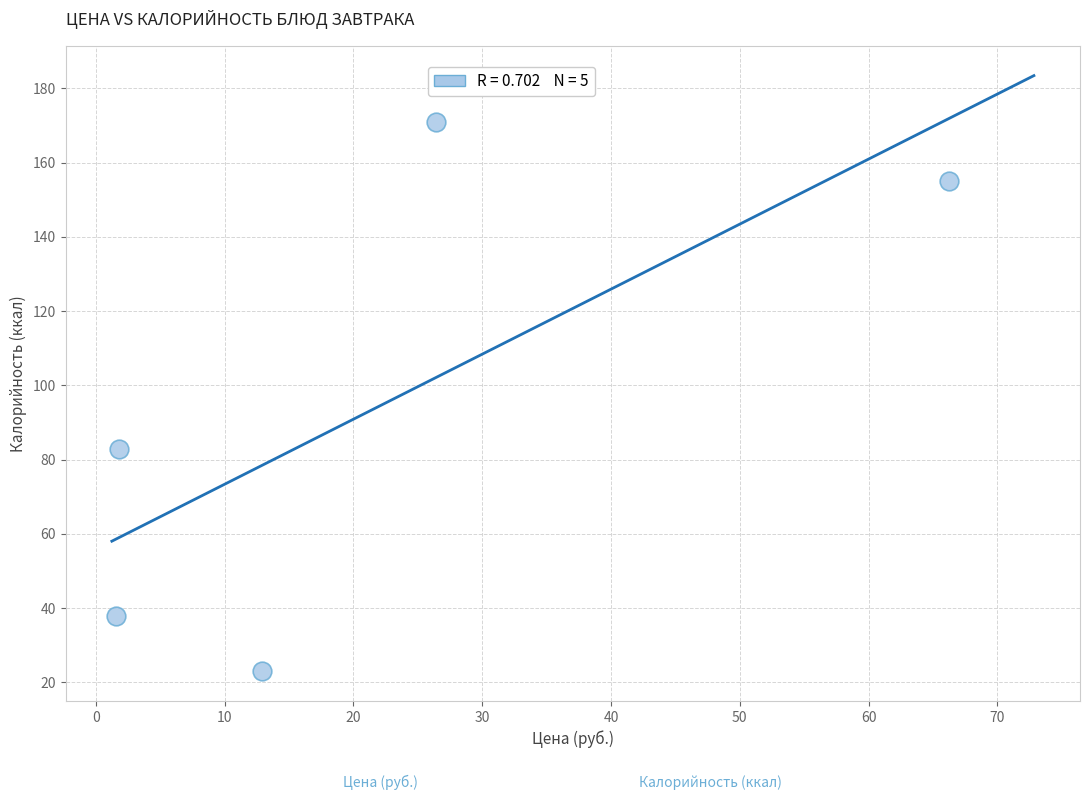

What Y value in the scatter plot is closest to 97?

83